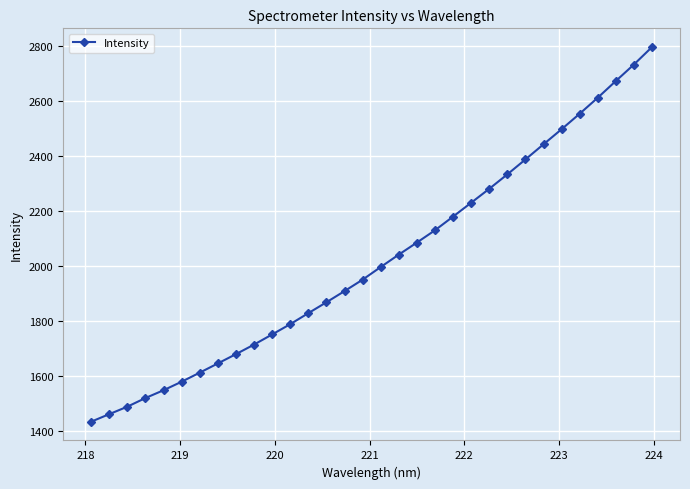

What is the value of the 15th point from the left?

1908.9